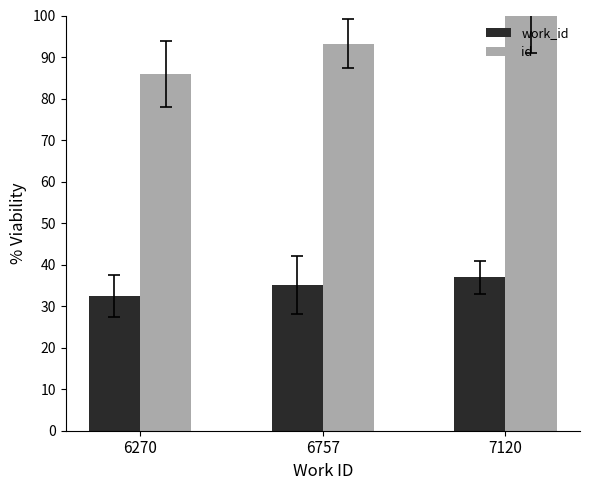

Rank the series by their average value, from lowest to highest.

work_id, id